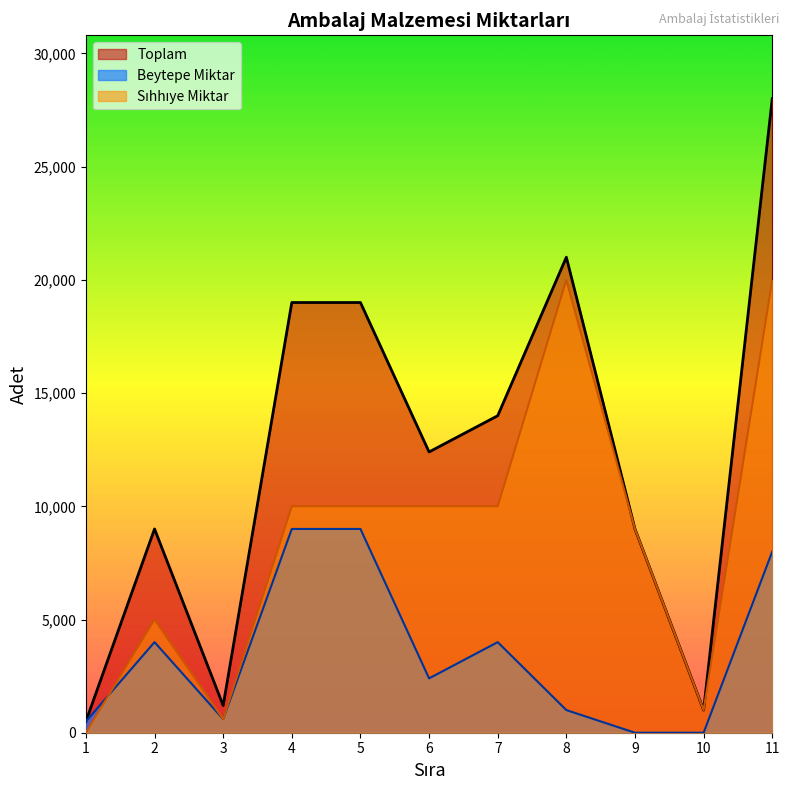

True or false: Toplam has more than 1 interior local peaks.

True